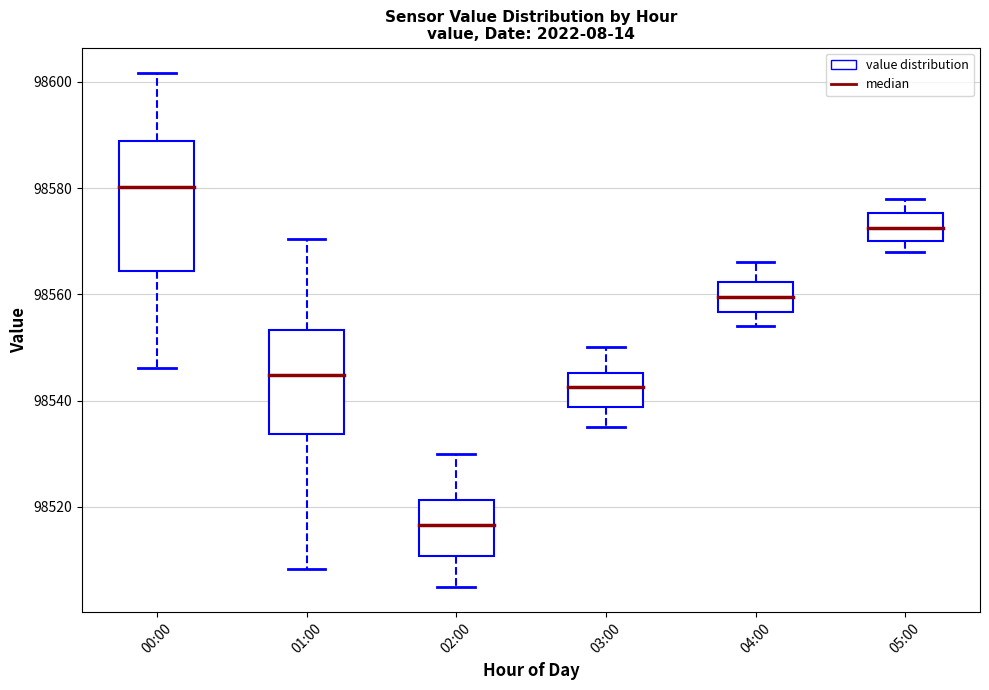

Reading left to right, read every box against the y-axis: the position of its median line, the range the box covers, and the ends of its whiskers. The values are not printed on the chart, so give them approximately, as read against the axis.

00:00: median 98580, box 98564 to 98588, whiskers 98546 to 98602
01:00: median 98544, box 98534 to 98554, whiskers 98508 to 98570
02:00: median 98516, box 98510 to 98522, whiskers 98506 to 98530
03:00: median 98542, box 98538 to 98546, whiskers 98536 to 98550
04:00: median 98560, box 98556 to 98562, whiskers 98554 to 98566
05:00: median 98572, box 98570 to 98576, whiskers 98568 to 98578